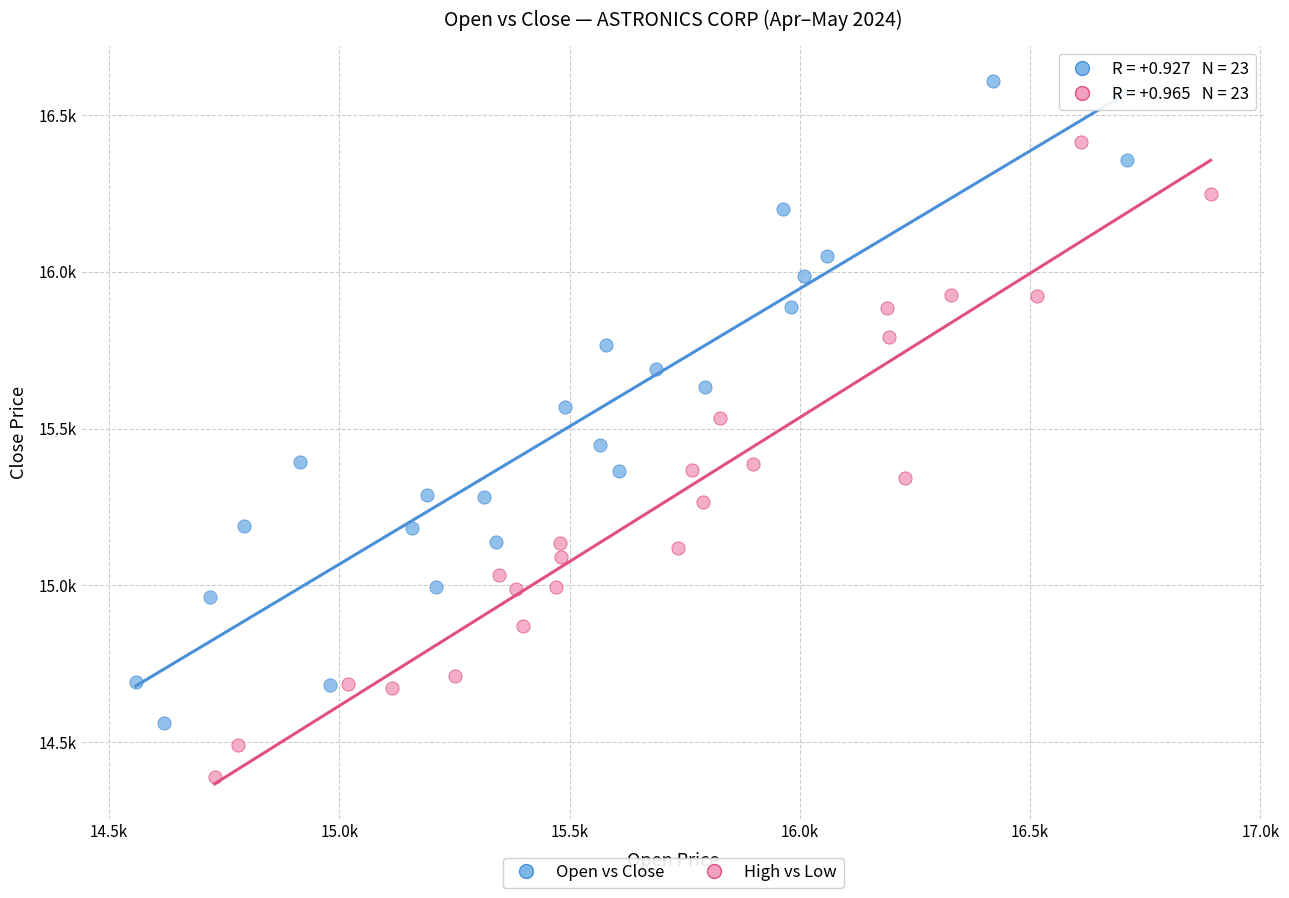

Which series contains the highest Y value?

Open vs Close